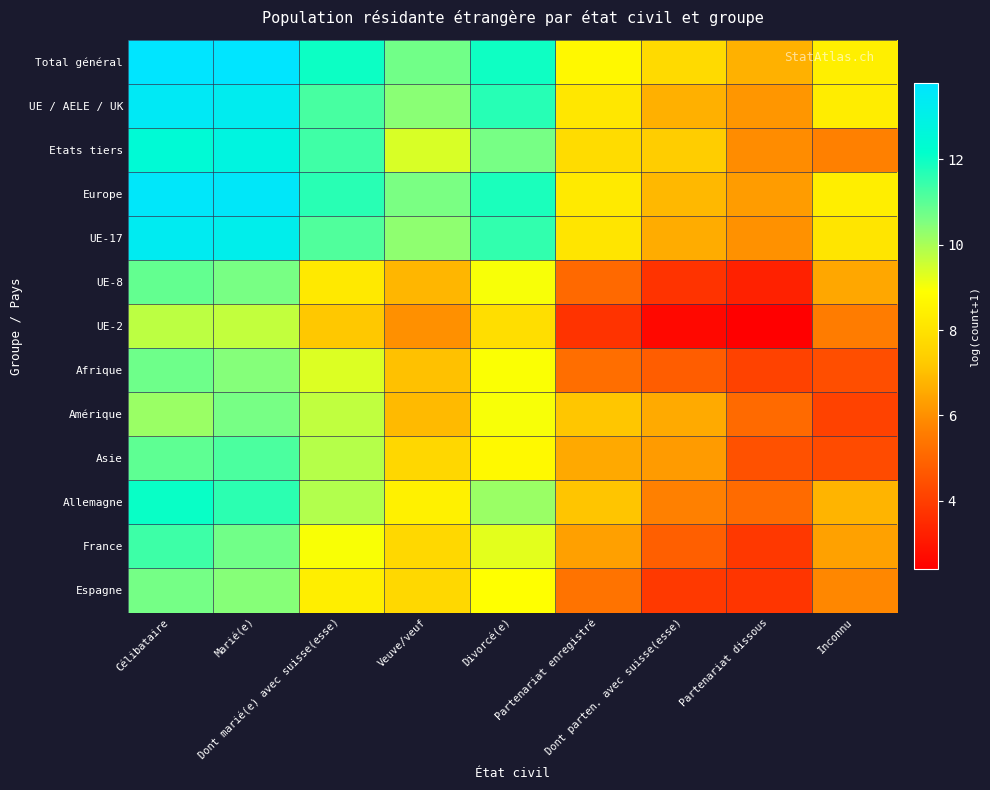

At which category is the sum across all series the highest?

Célibataire